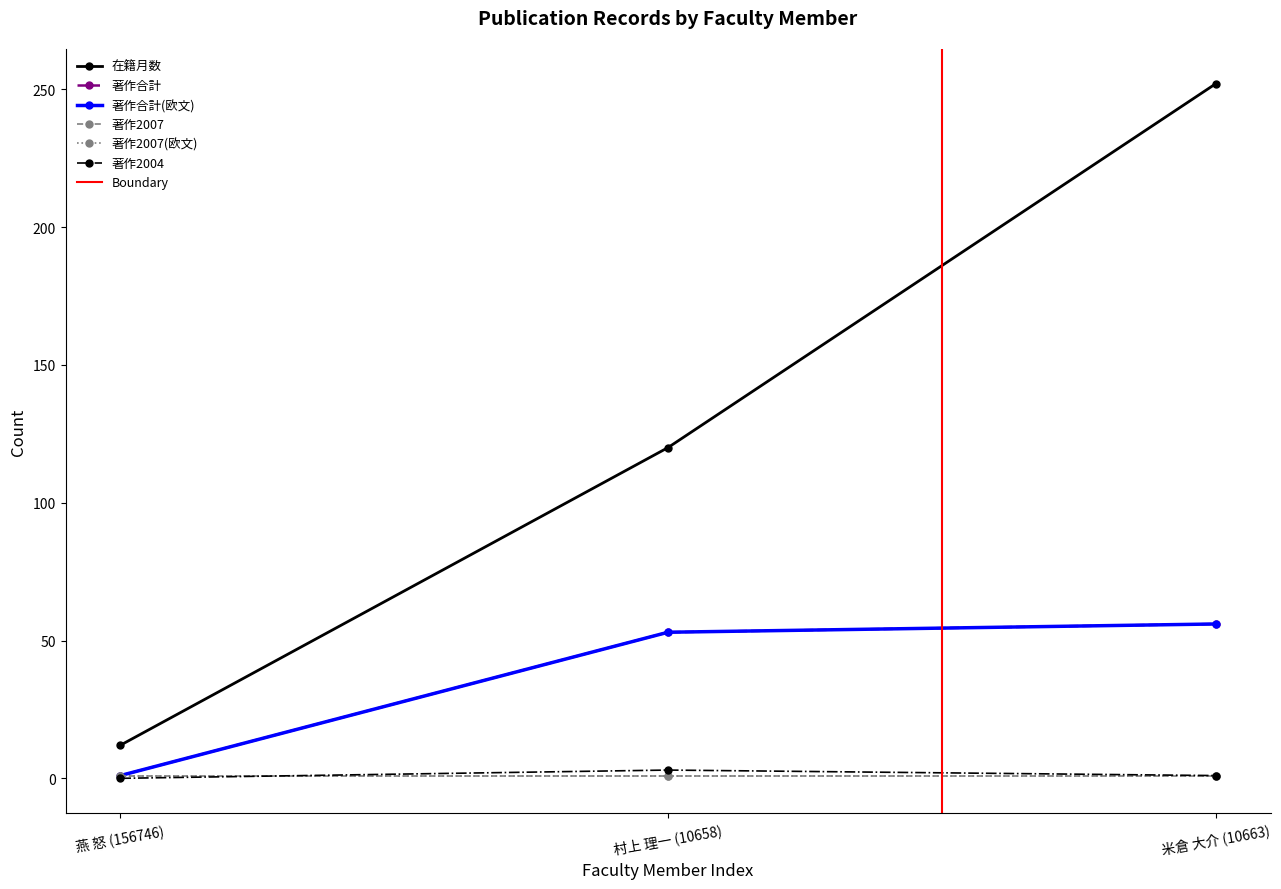

Which series has the largest total across all categories?

在籍月数